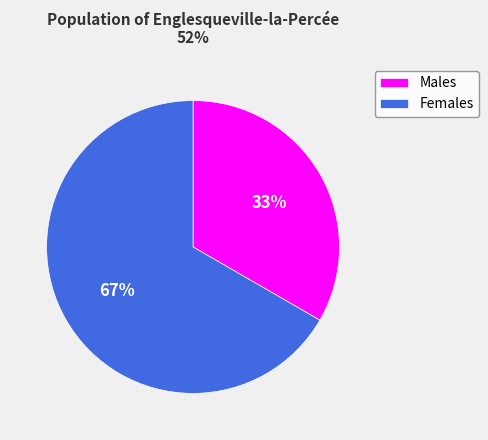

The Females slice represents 72% of the pie. True or false?

False